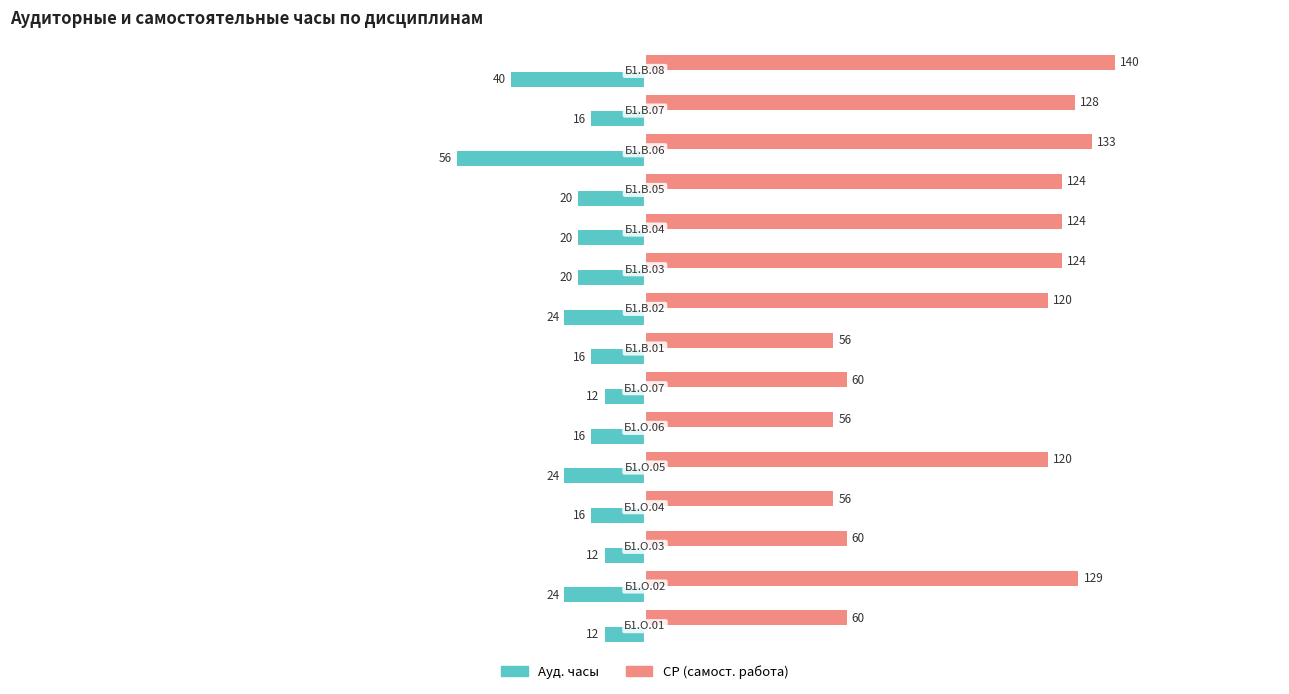

What is the difference between the maximum and minimum values in the СР (самост. работа) series?

84